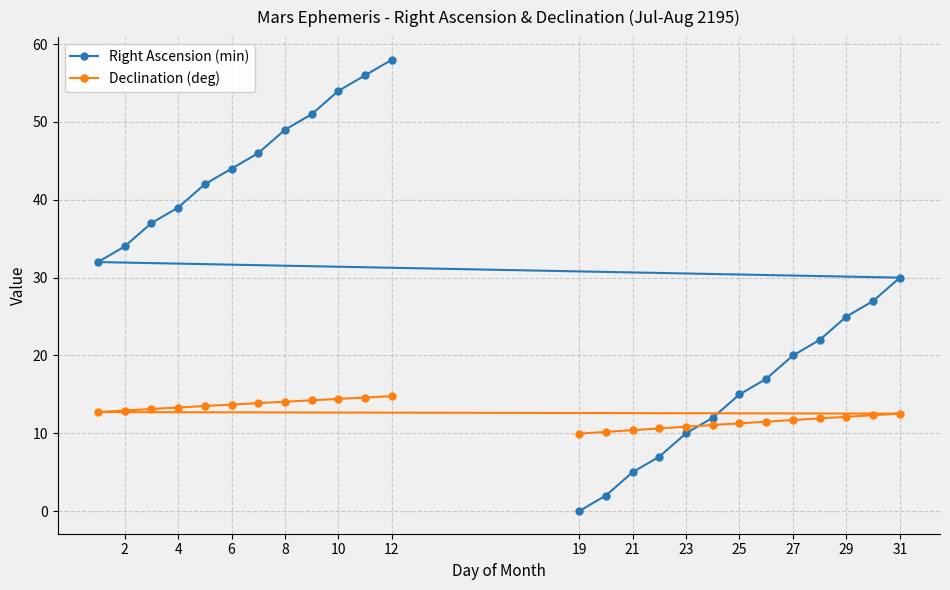

What is the highest value of the Declination (deg) series?

14.8